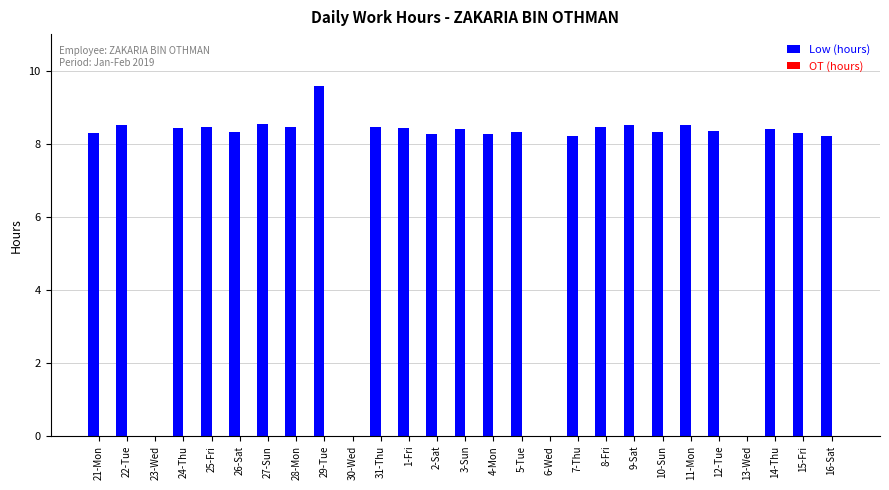

Approximately how many times larger is the value at 22-Tue compared to 24-Thu?

1.0